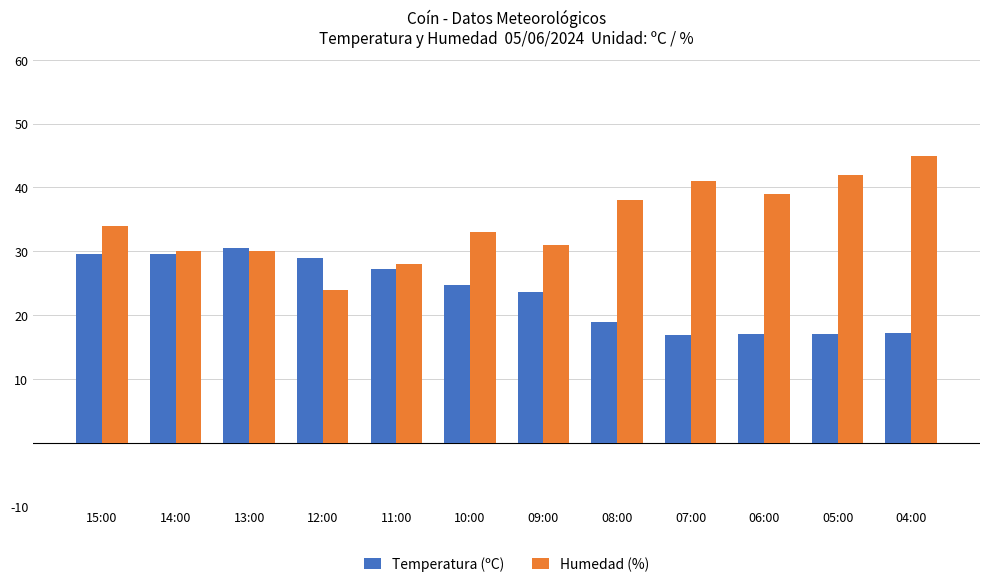

What is the difference between the maximum and minimum values in the Humedad (%) series?

21.0